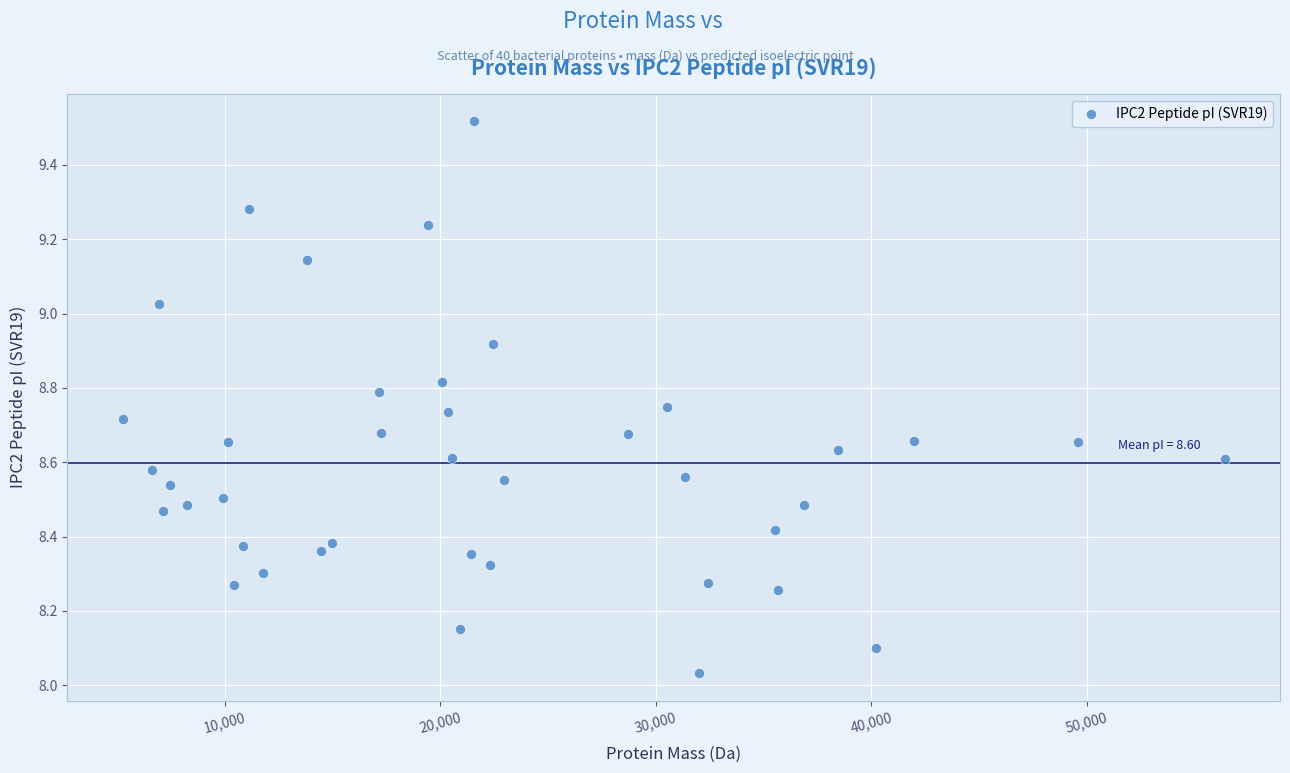

What is the range of X values (max minus min)?

51143.1